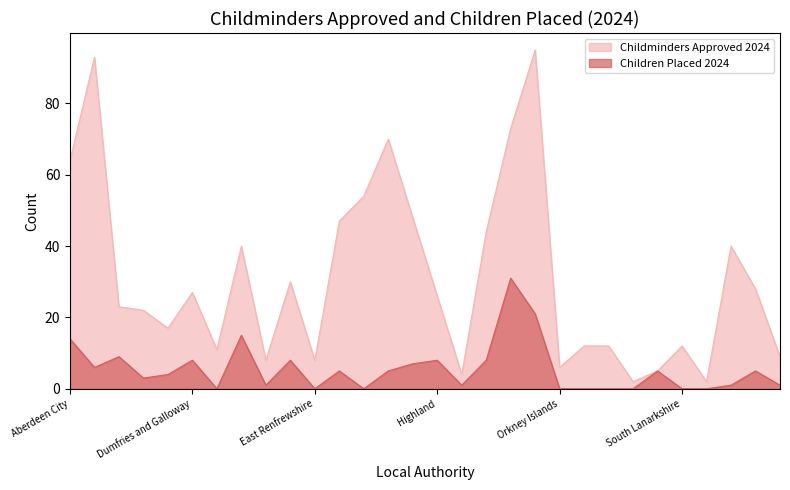

How many data points does each series have?

32